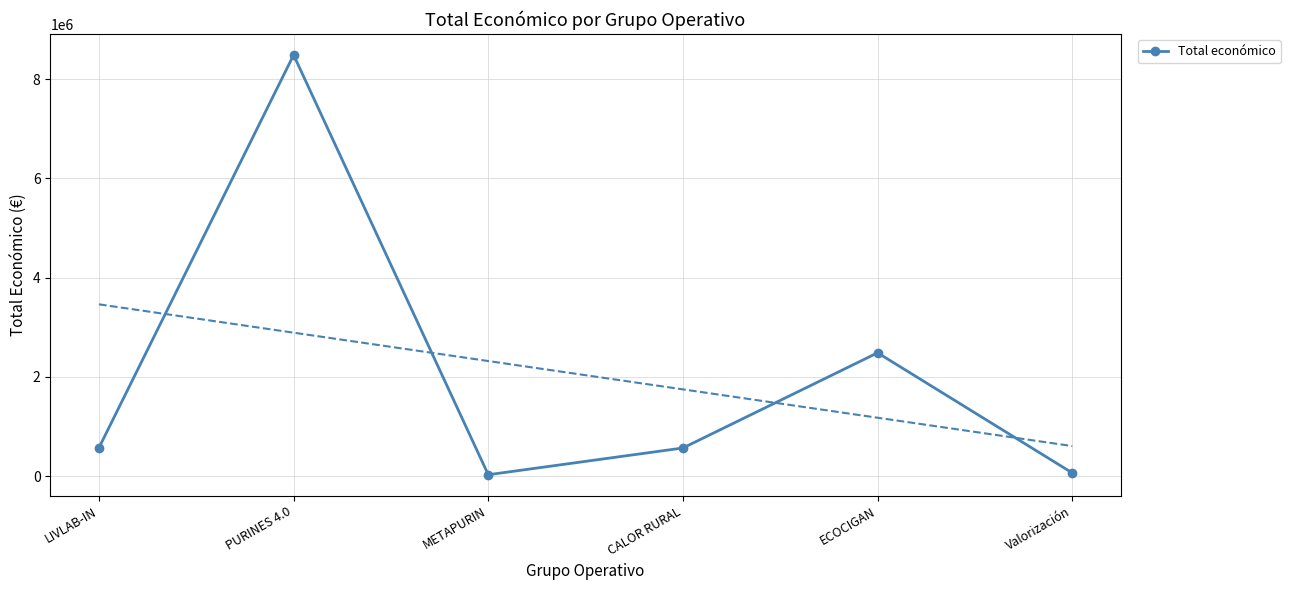

How many interior local peaks (higher than both neighbors) does the data have?

2